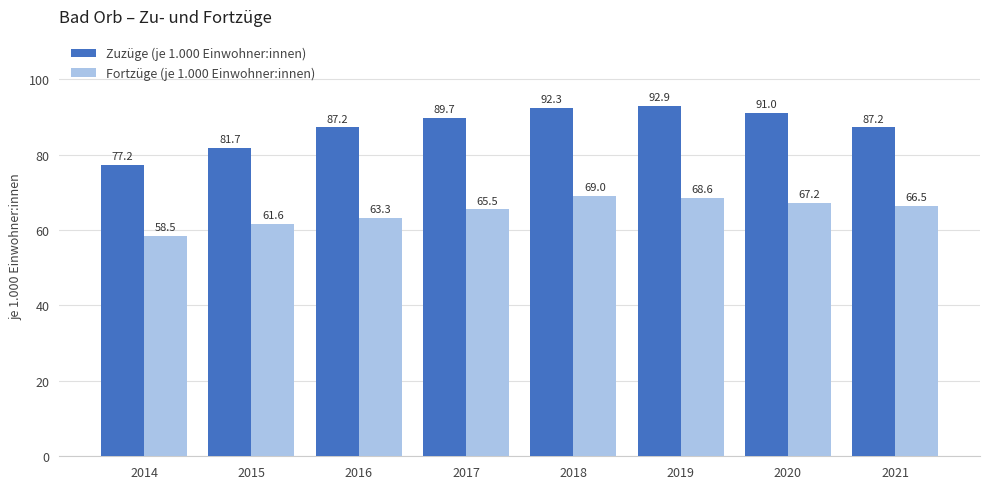

What is the spread (max minus min) of values at 2019?

24.3